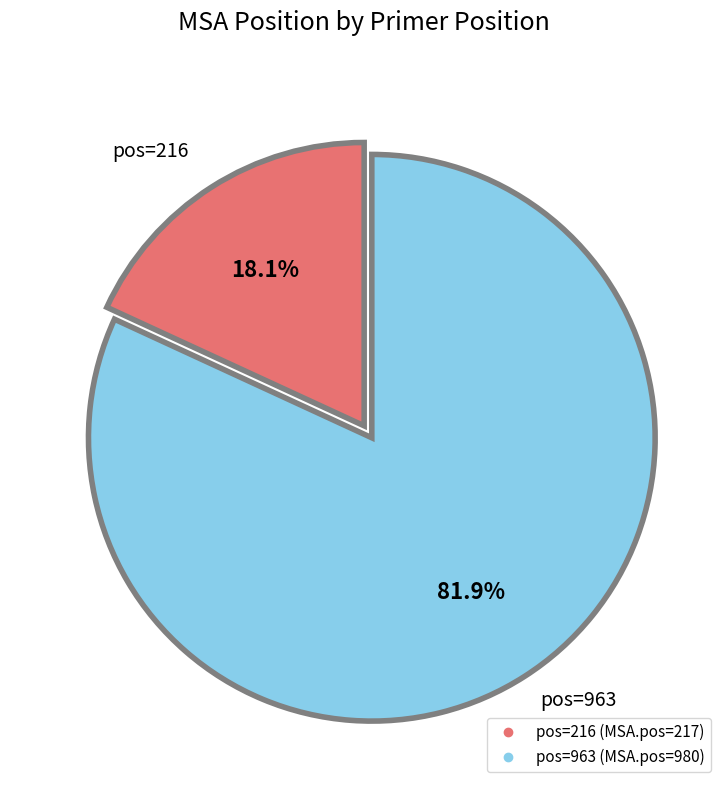

Is there a majority slice in this chart?

Yes